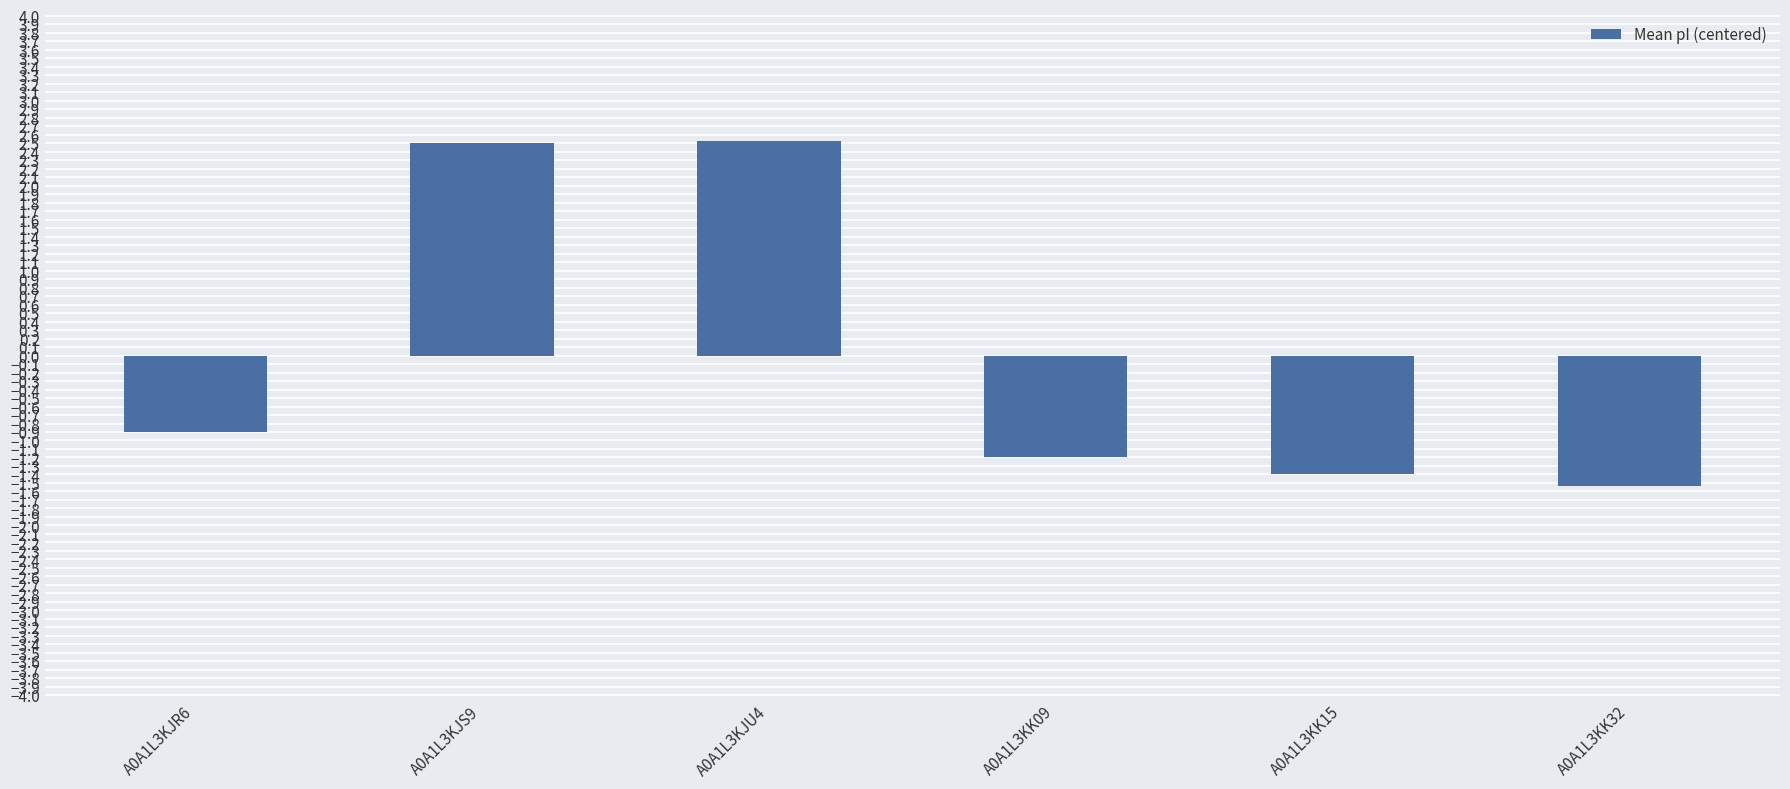

Is it true that the value at A0A1L3KJR6 is -0.9?

True